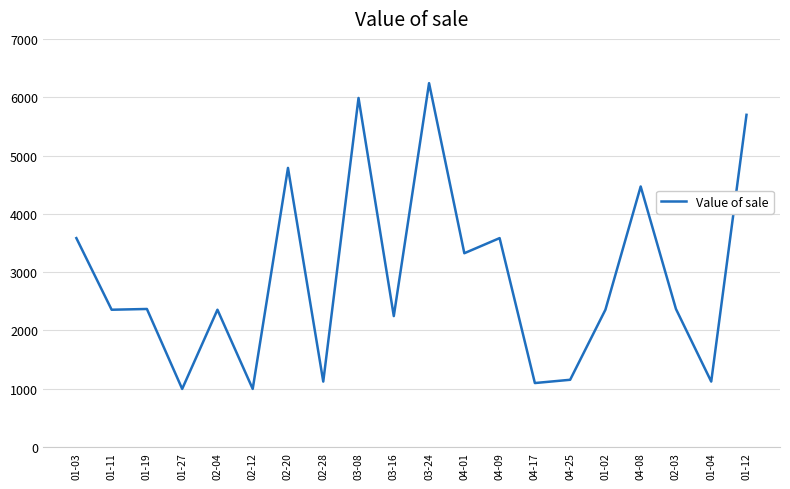

What is the difference between the values at 04-09 and 02-03?

1215